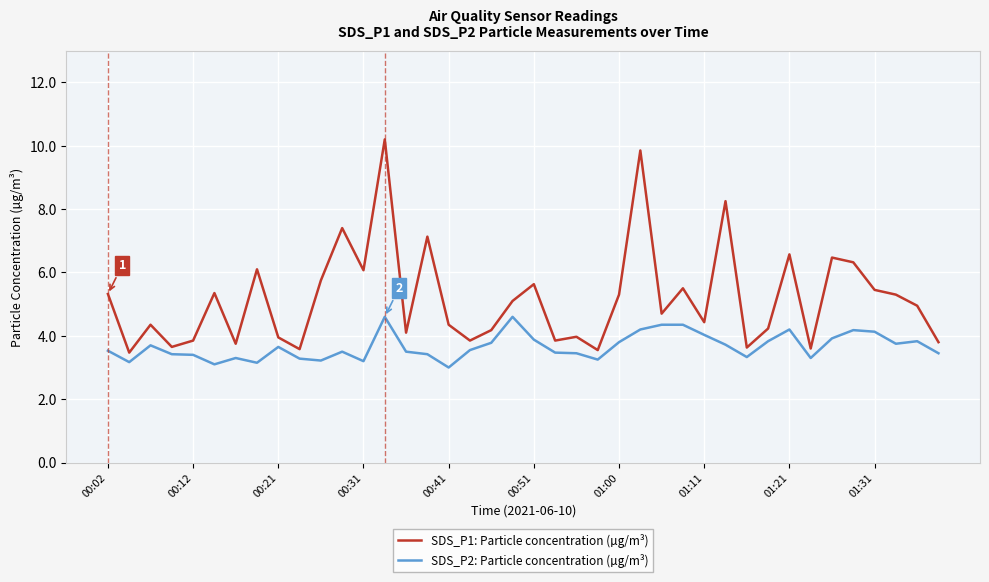

Rank the series by their maximum value, from lowest to highest.

SDS_P2: Particle concentration (µg/m³), SDS_P1: Particle concentration (µg/m³)